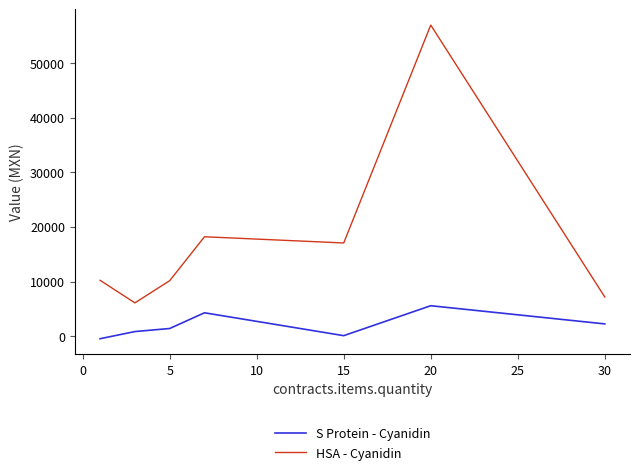

At how many categories does at least one series exceed 26195?

1